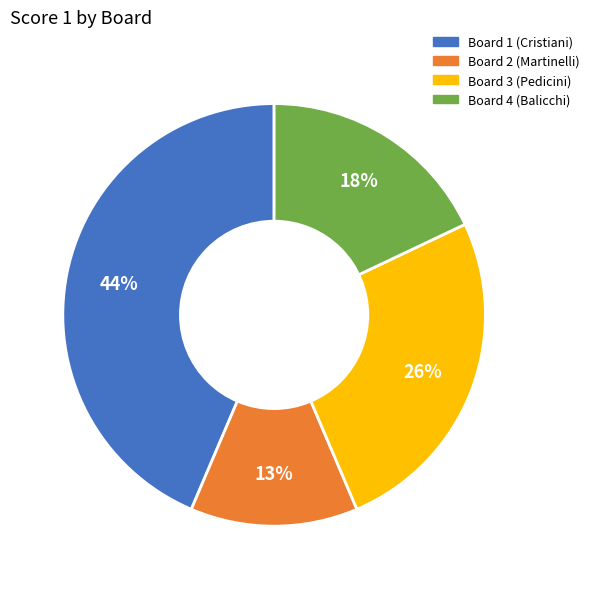

To the nearest percent, what is the difference between the largest and smallest slice percentages?

31%